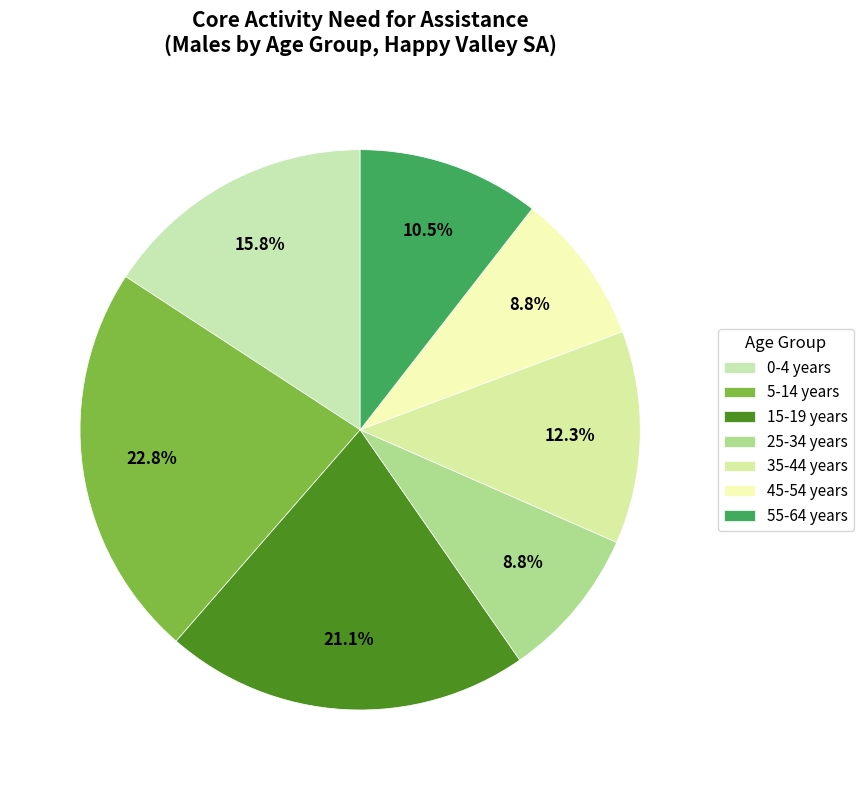

How many slices are in this pie chart?

7